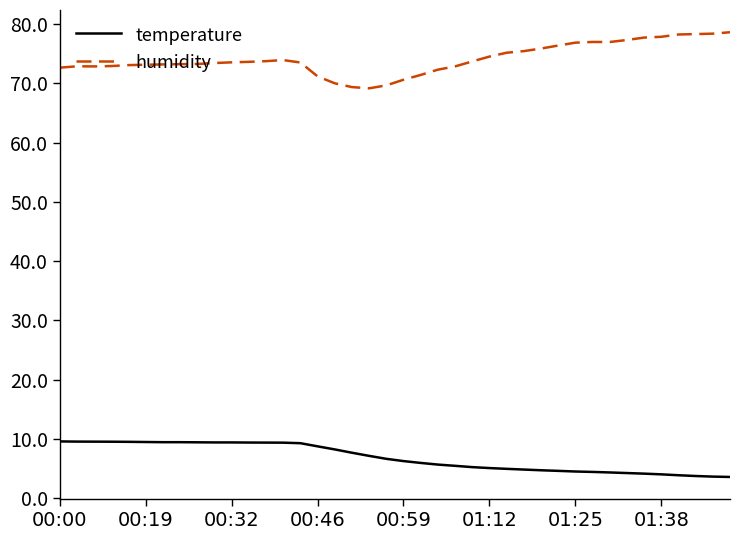

What is the lowest value of the humidity series?

69.2